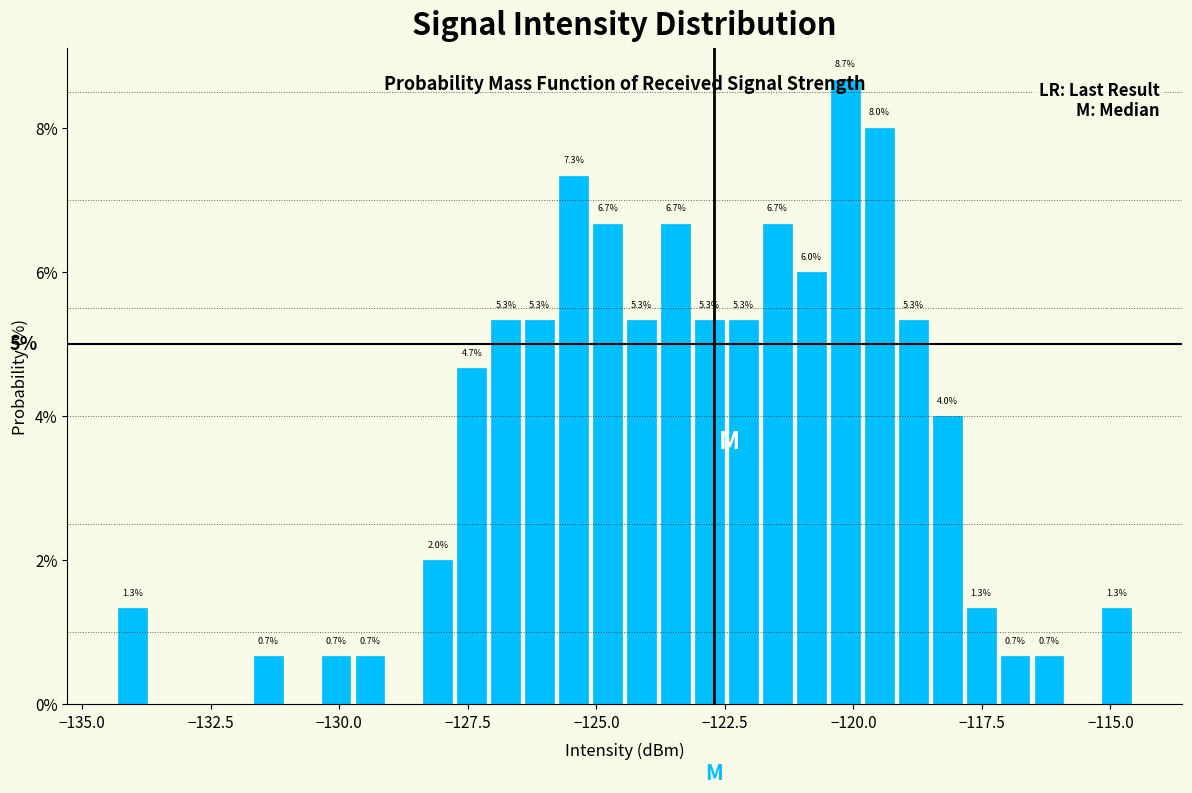

Around what value on the x-axis is the tallest bar? Give the approximate position of its centre, as read against the axis.

-120.0